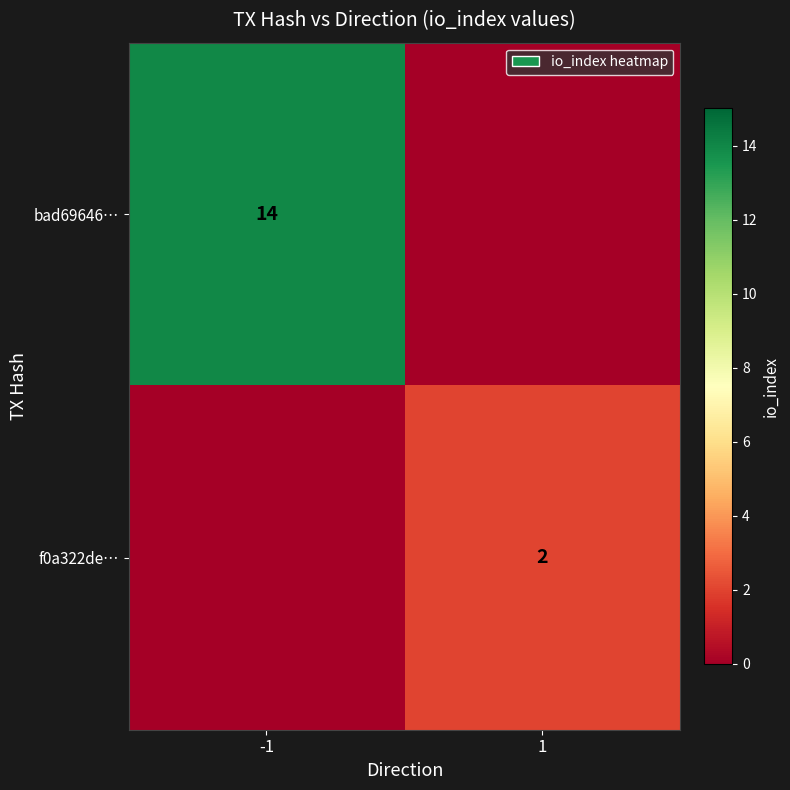

True or false: f0a322de… has a value of 3 at 1.

False